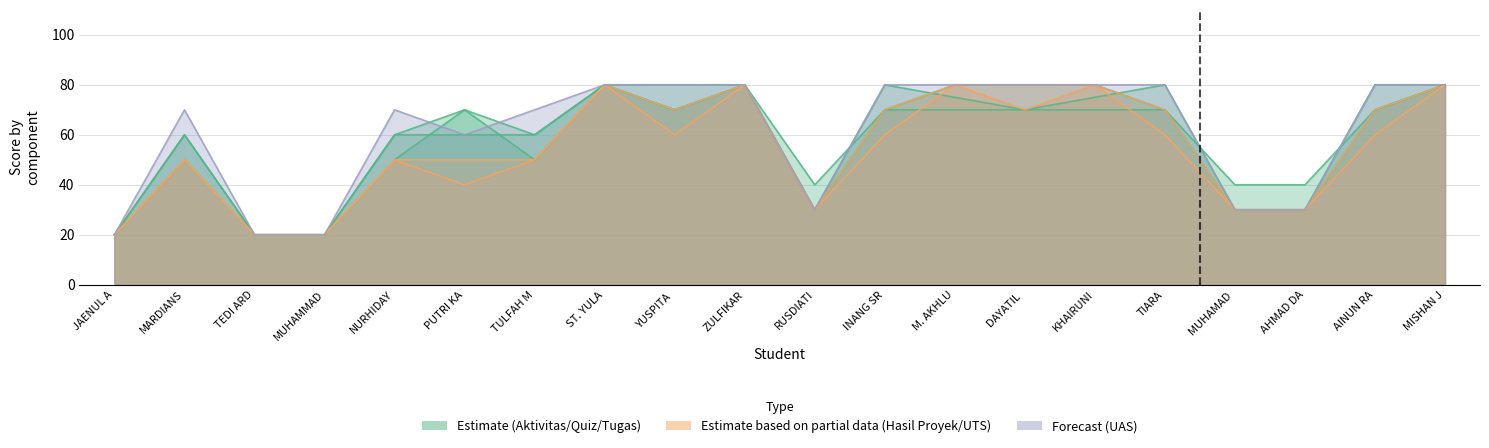

True or false: Tugas and Aktivitas Partisipatif intersect in this chart.

False